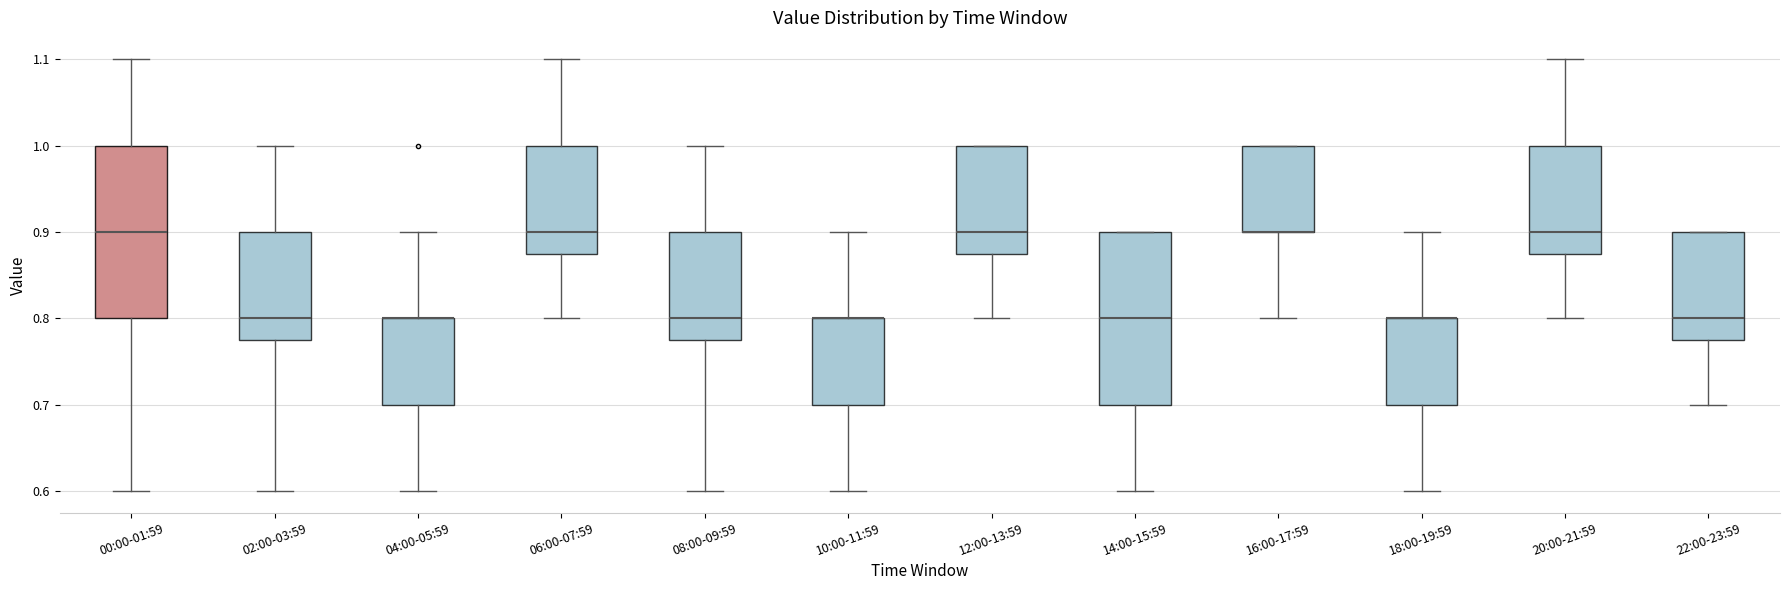

Where is the upper edge of the box for 04:00-05:59 on the y-axis? The values are not printed on the chart, so give them approximately, as read against the axis.

0.80